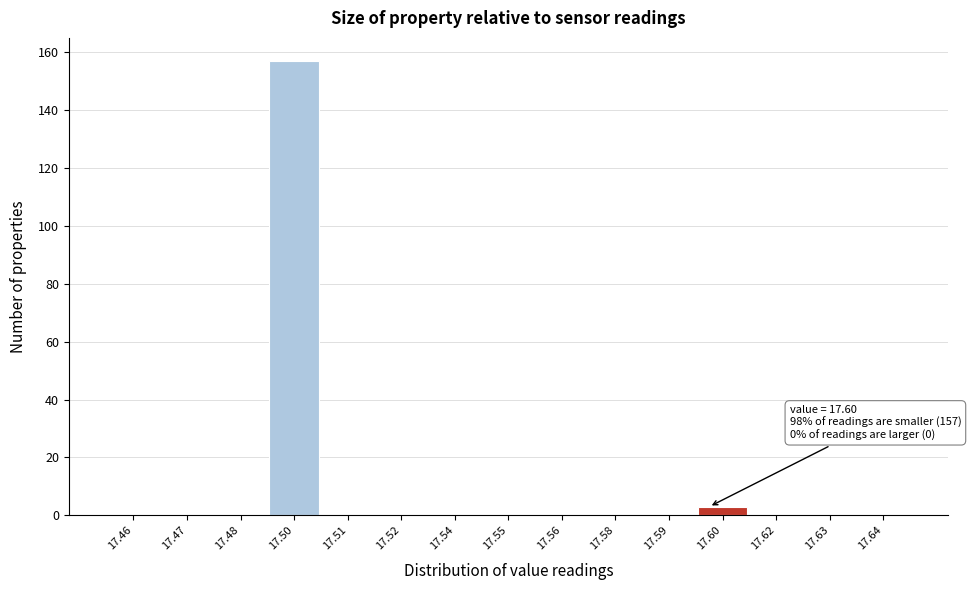

Reading left to right, what are all the values shown in this chart?

17.46=0	17.47=0	17.48=0	17.50=157	17.51=0	17.52=0	17.54=0	17.55=0	17.56=0	17.58=0	17.59=0	17.60=3	17.62=0	17.63=0	17.64=0